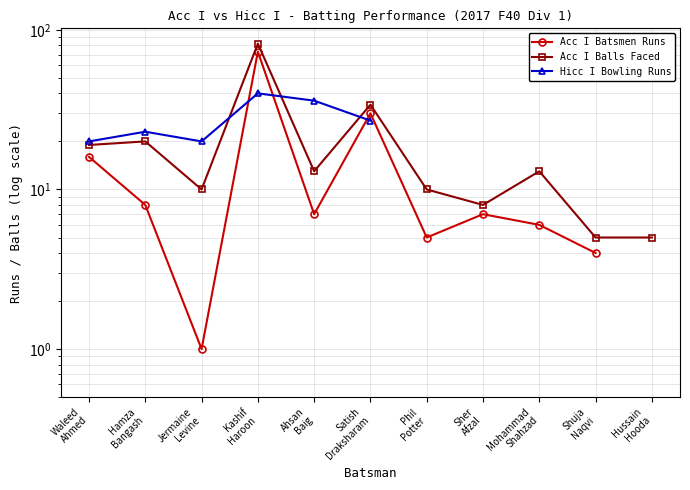

How many data points does each series have?

11